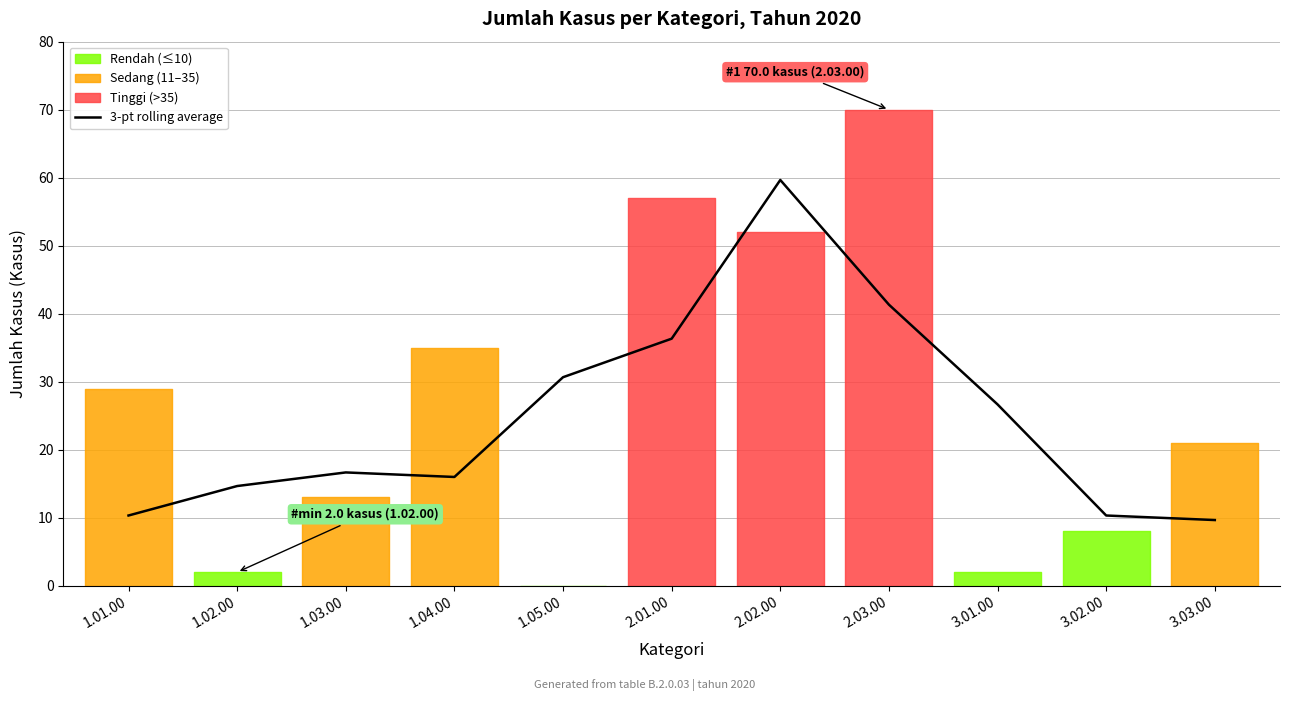

The value at 2.02.00 is 59.7. True or false?

True